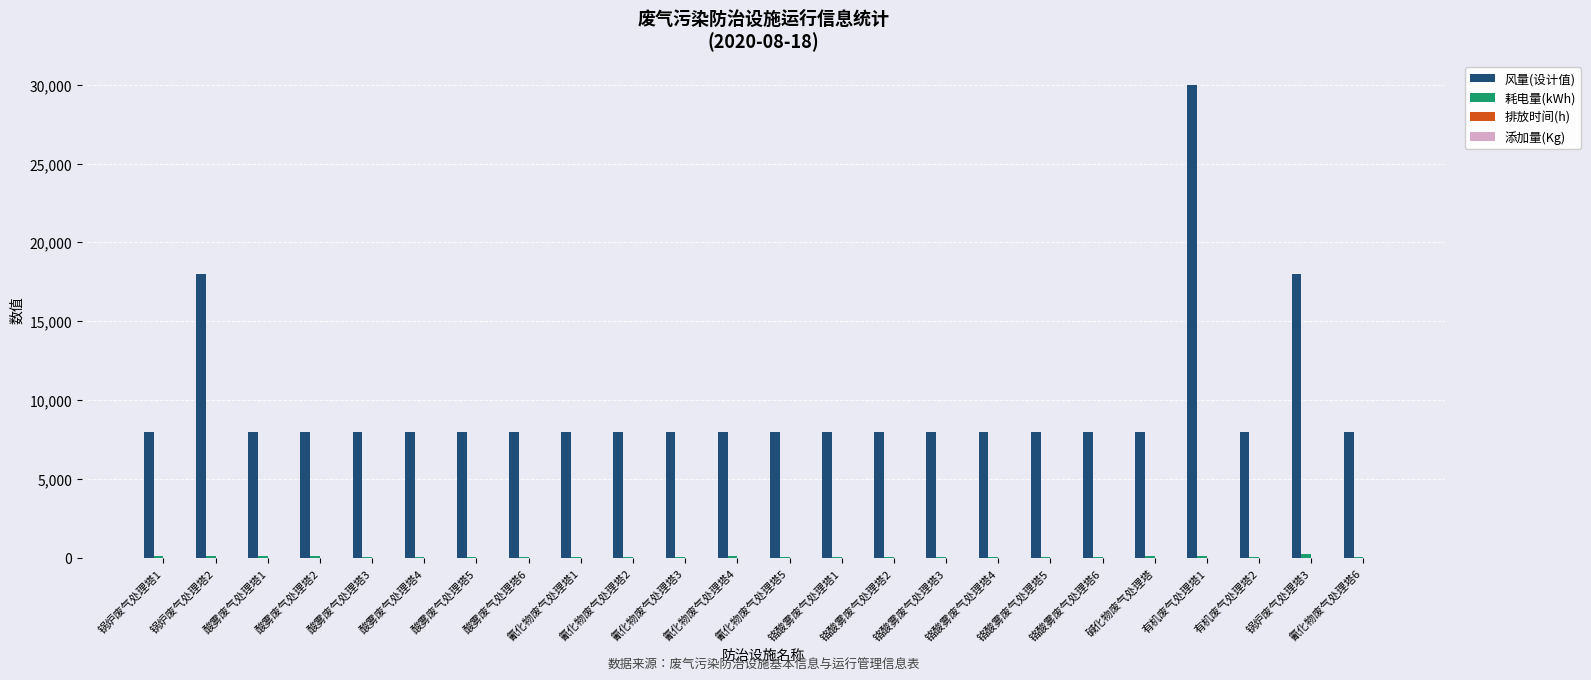

What is the greatest value displayed?

30000.0